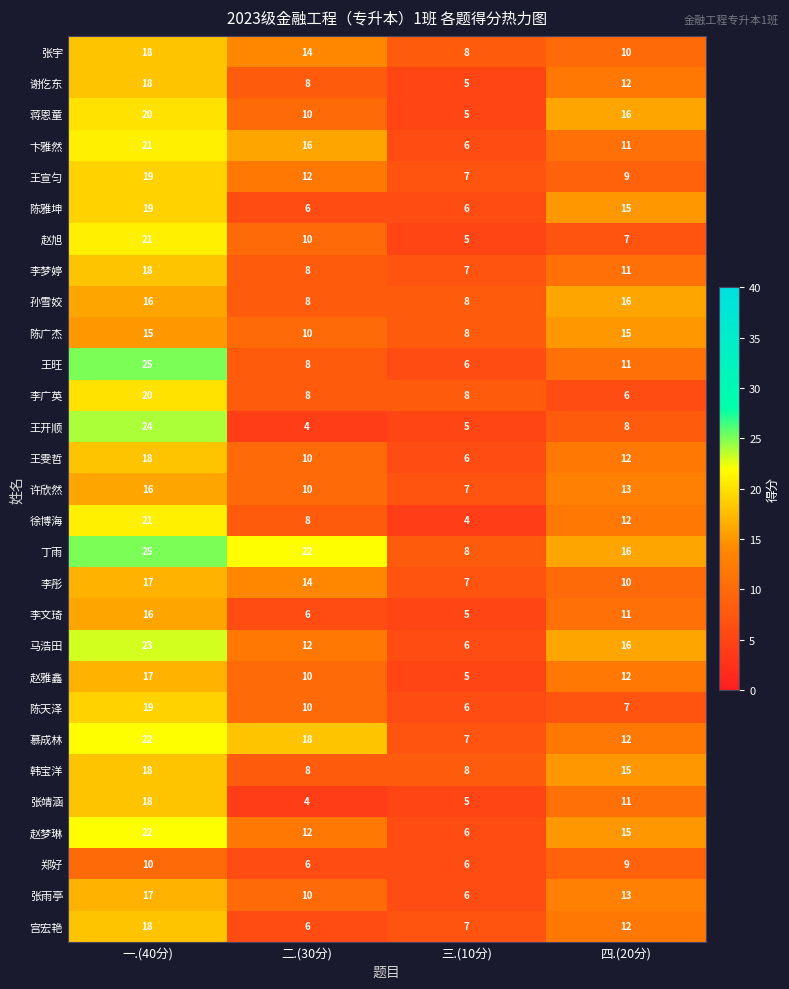

What is the spread (max minus min) of values at 一.(40分)?

15